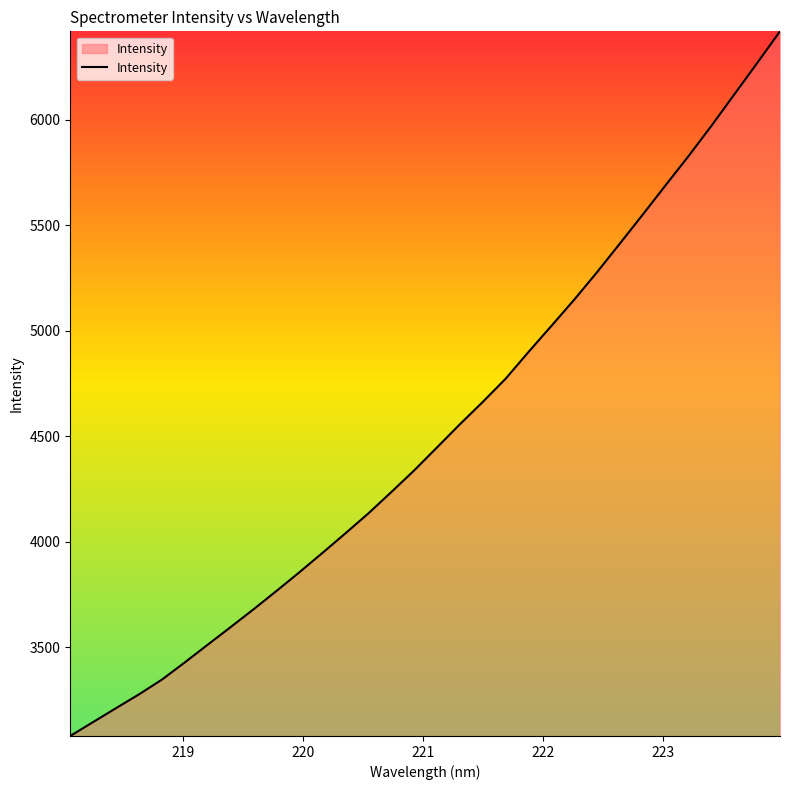

What is the maximum value shown in the chart?

6418.8